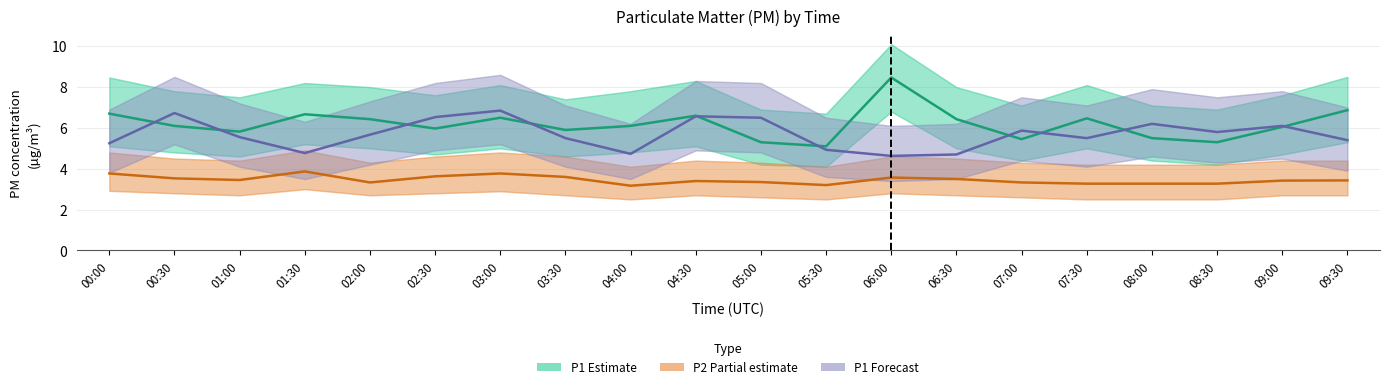

True or false: P2 (Partial estimate) and P1 (Forecast) intersect in this chart.

False